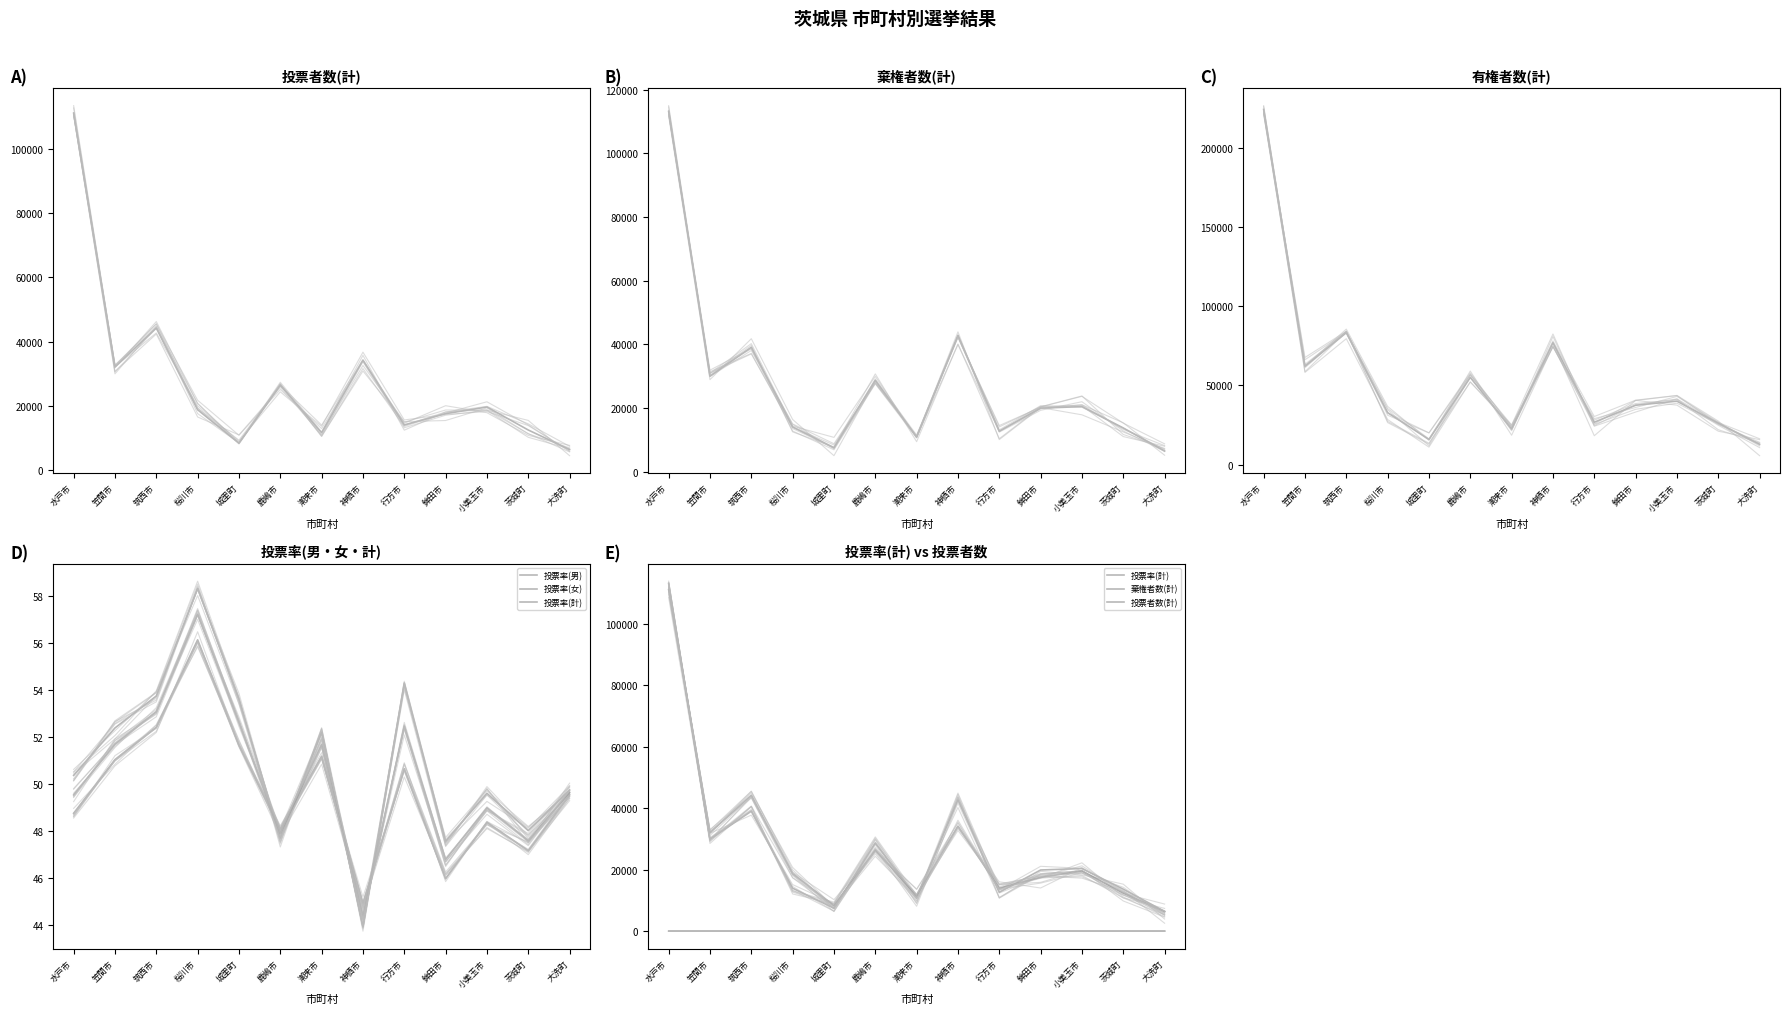

The 有権者数(計) series shows 26726.0 at 行方市. True or false?

True